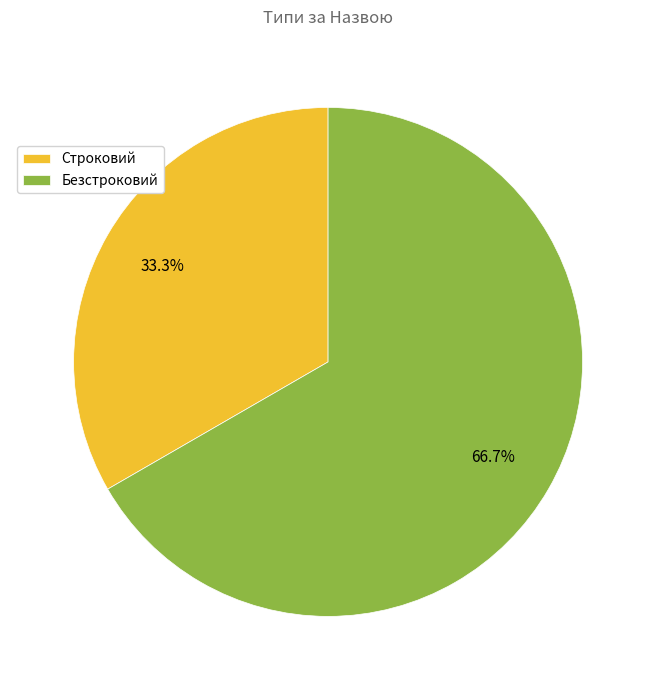

What is the ratio of the value at Безстроковий to the value at Строковий?

2.0